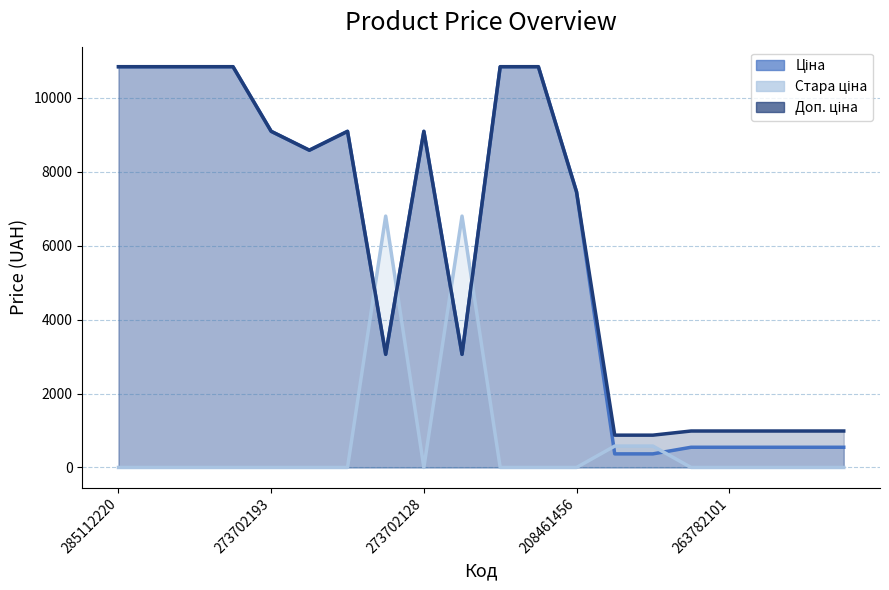

What value does the Доп. ціна series have at 264331820?

874.0